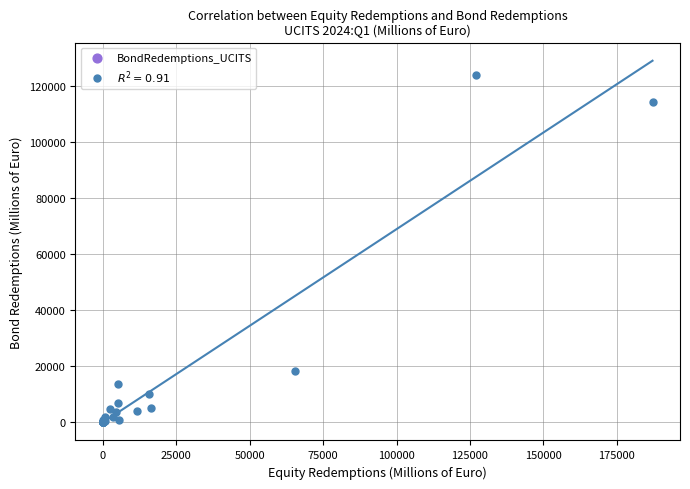

What Y value in the scatter plot is closest to 61978?

18283.8